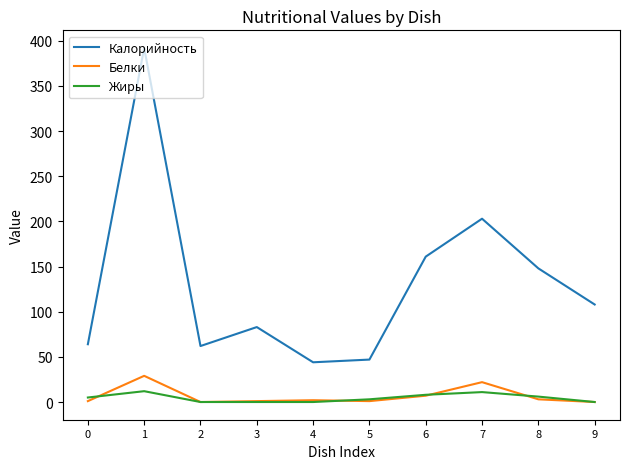

At how many categories does at least one series exceed 184?

2